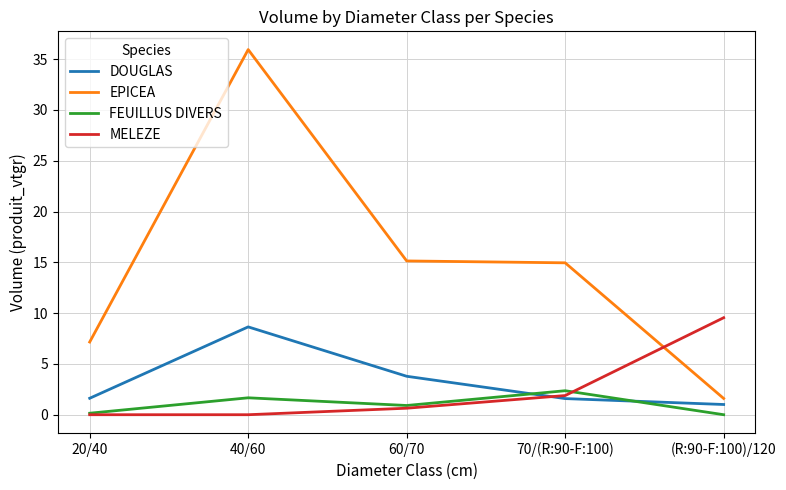

What is the difference between the maximum and second lowest values in the FEUILLUS DIVERS series?

2.2